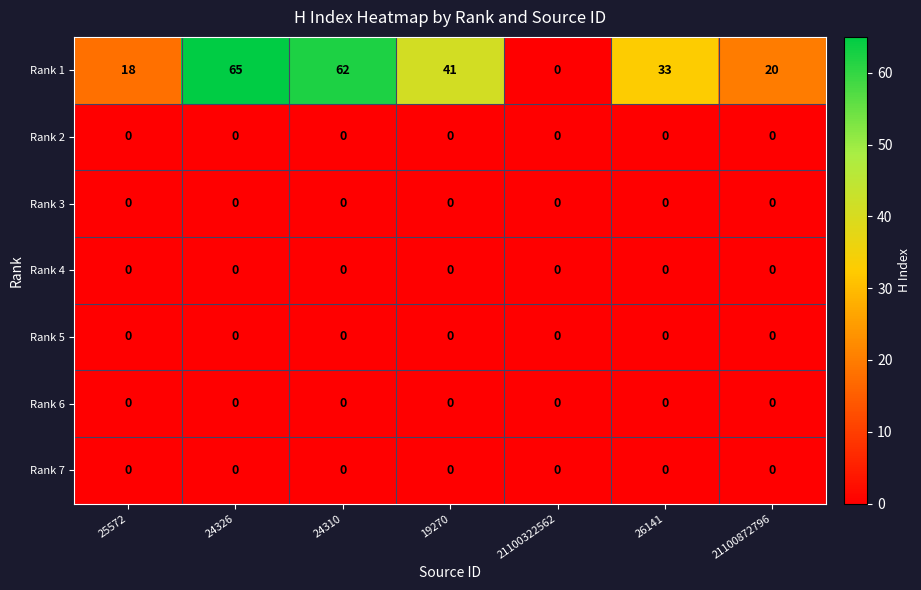

Count the number of categories in the chart.

7